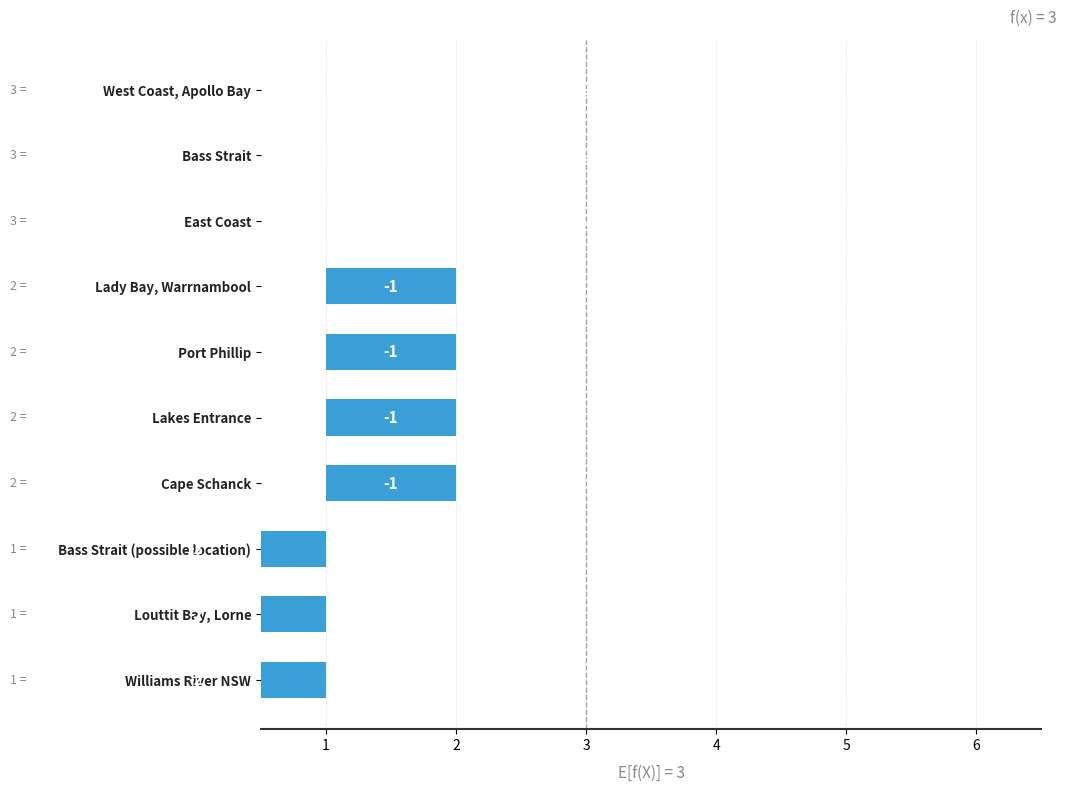

List the labels in order of value, largest first.

West Coast, Apollo Bay, Bass Strait, East Coast, Lady Bay, Warrnambool, Port Phillip, Lakes Entrance, Cape Schanck, Bass Strait (possible location), Louttit Bay, Lorne, Williams River NSW